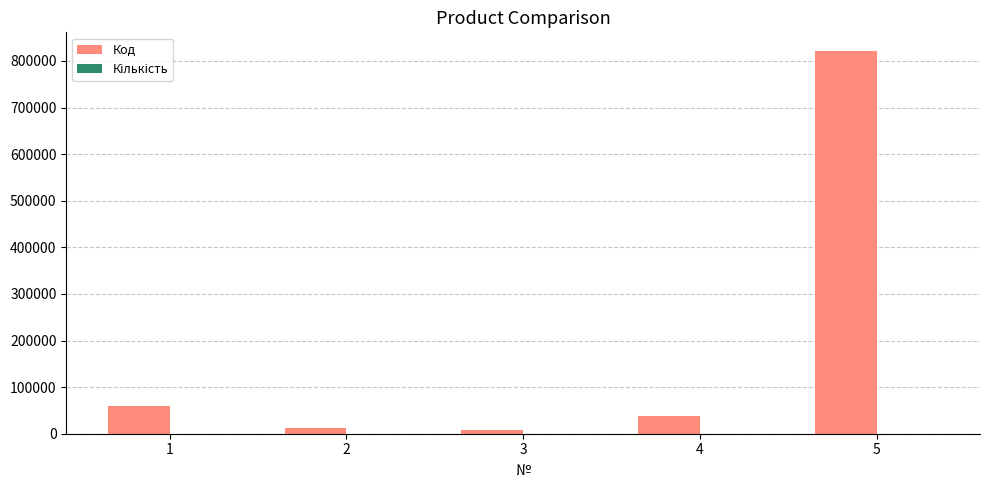

The value of Код at 4 is 37032. True or false?

True